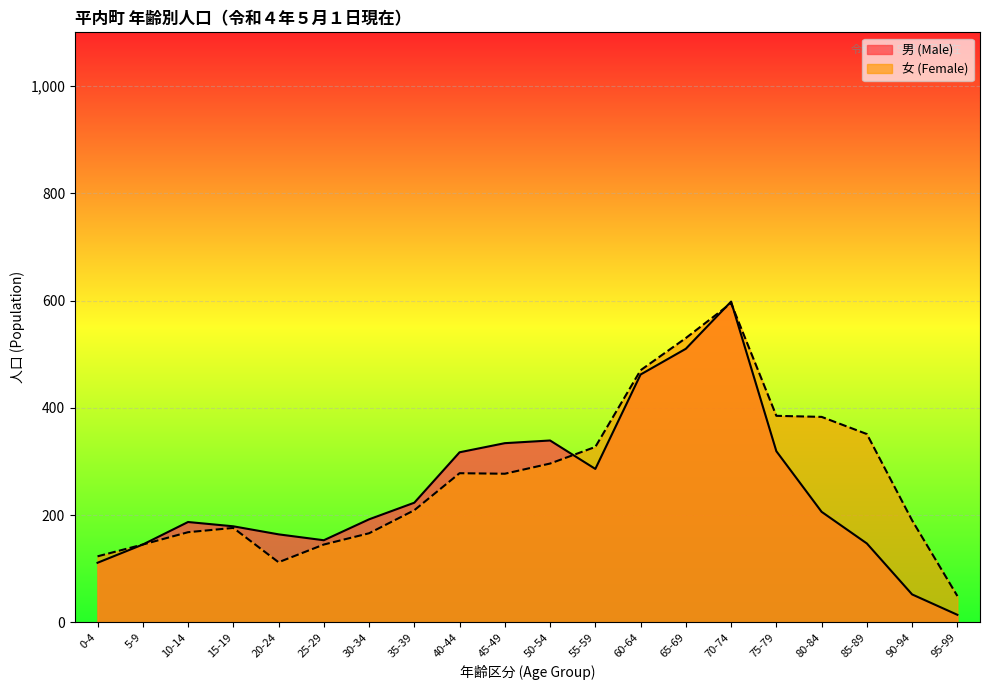

What is the spread (max minus min) of values at 60-64?

8